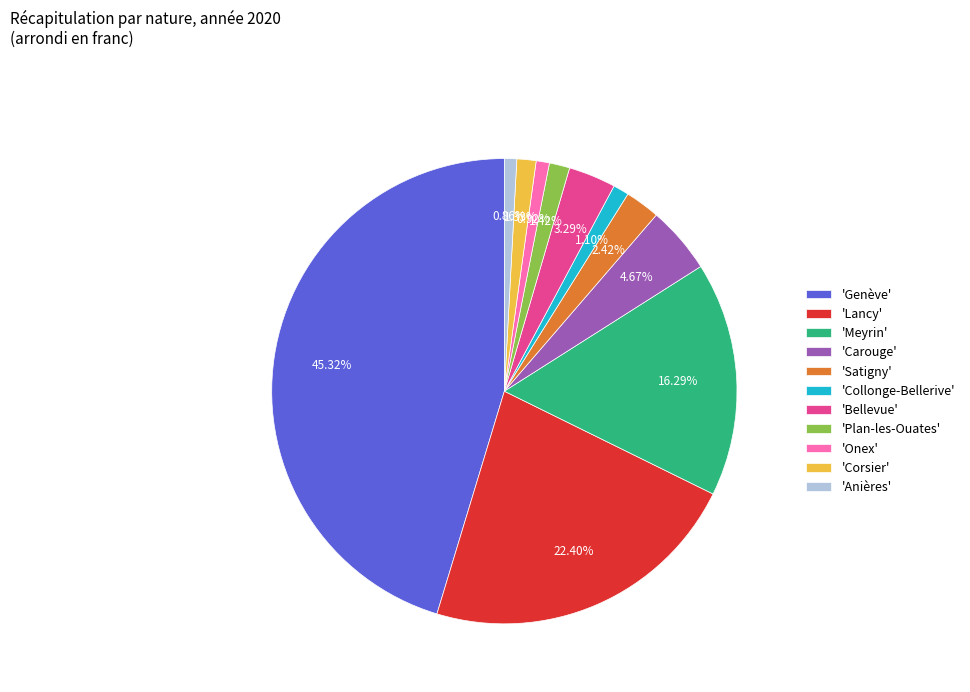

Which category has the biggest portion of the pie?

'Genève'